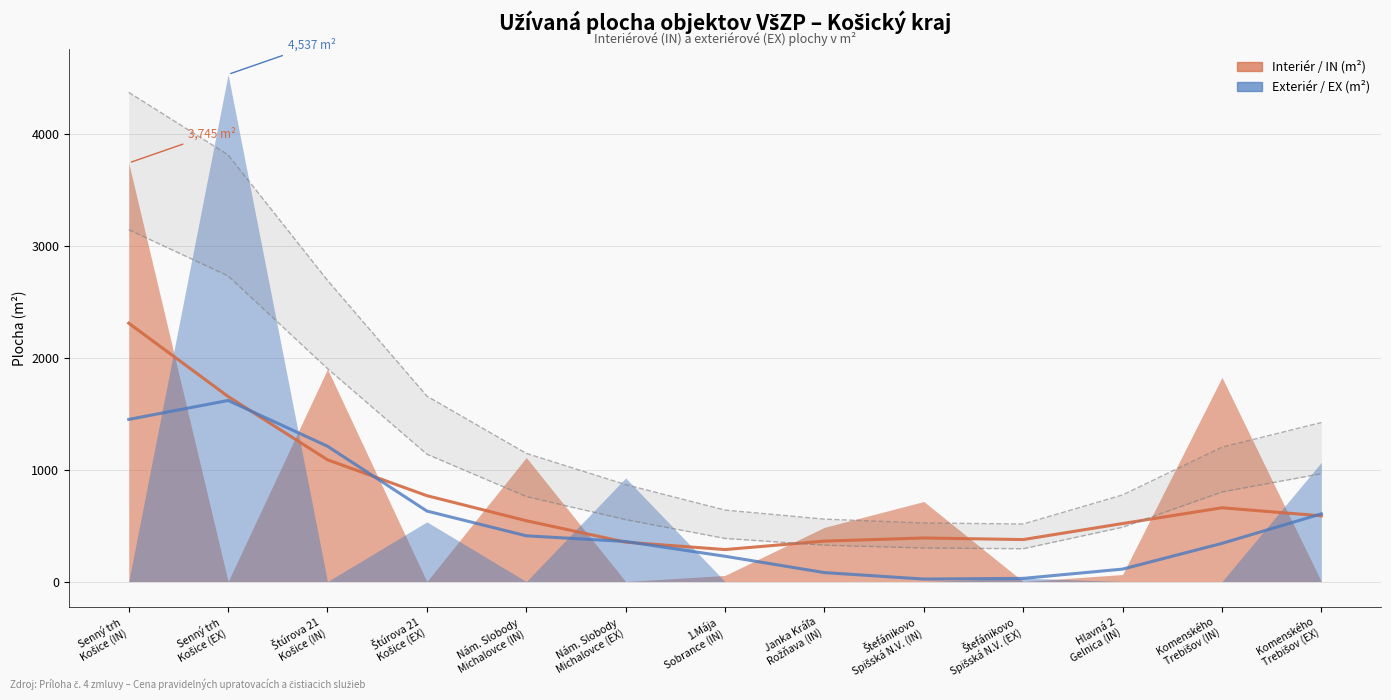

How many interior local valleys does the Interiér / IN (m²) series have?

4